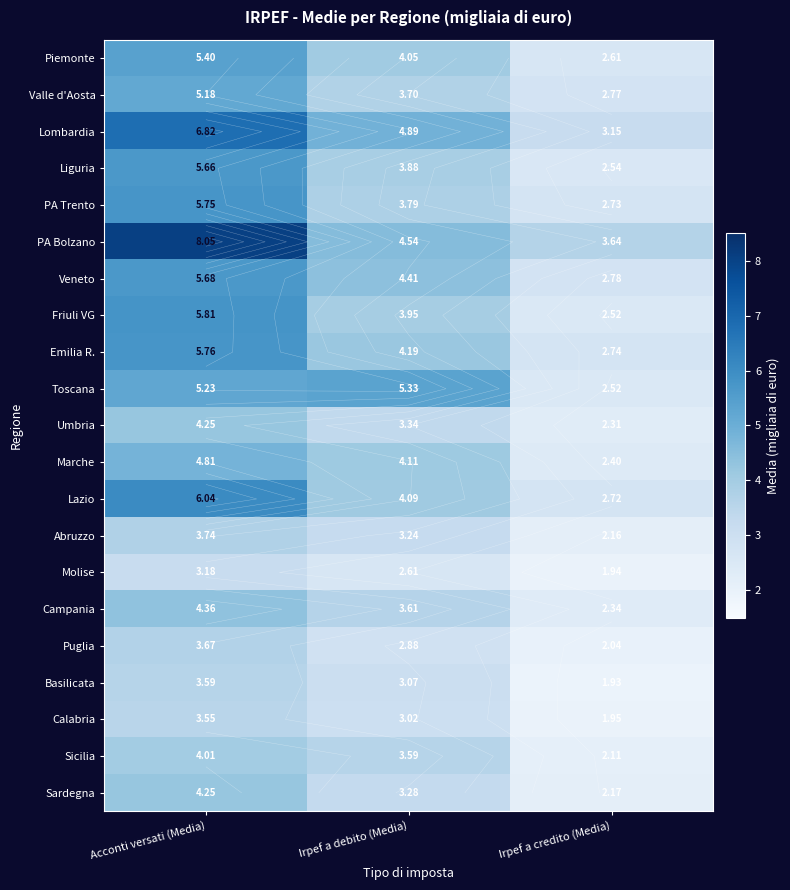

Between Irpef a credito (Media) and Acconti versati (Media), which is larger?

Acconti versati (Media)